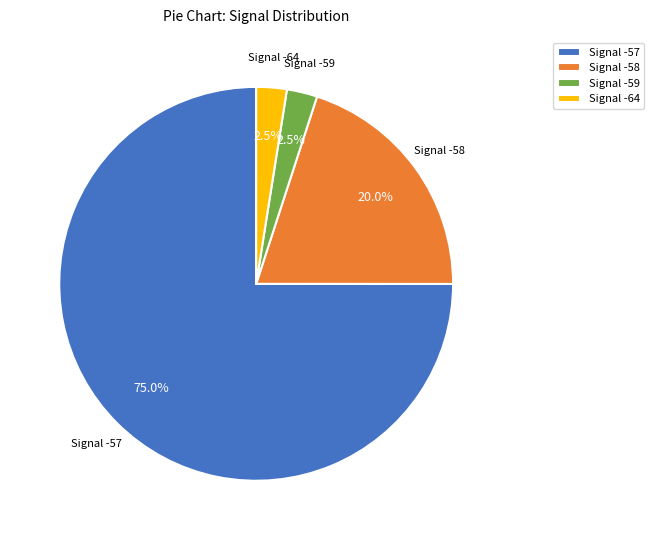

Approximately how many times larger is the value at Signal -64 compared to Signal -59?

1.0